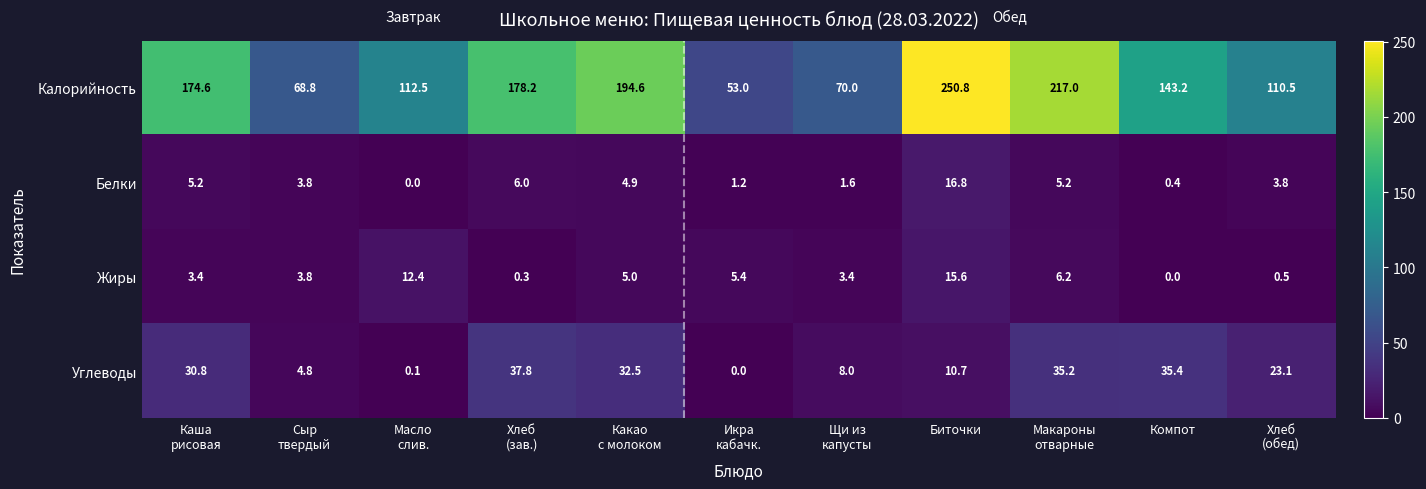

List the series in order of their peak value, highest first.

Калорийность, Углеводы, Белки, Жиры